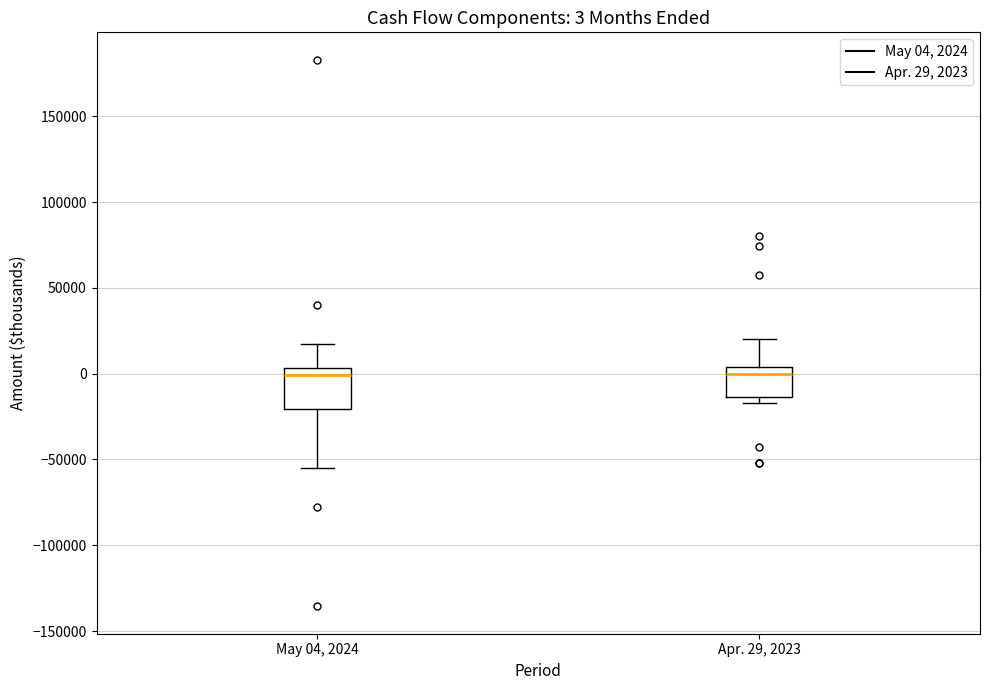

Comparing the boxes themselves (not the whiskers), which one is the tallest?

May 04, 2024